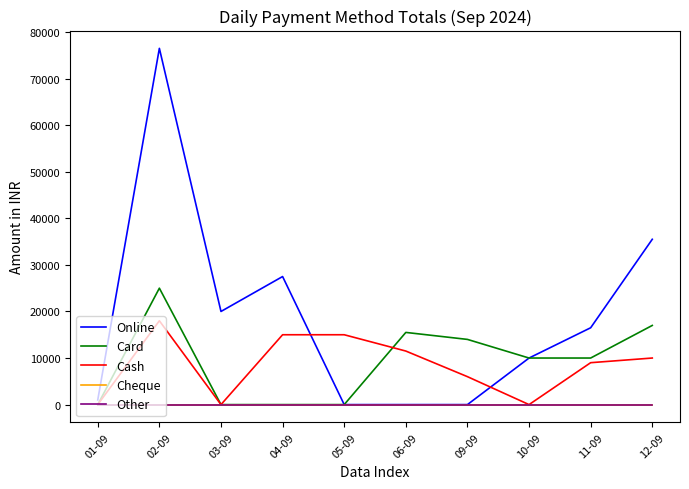

How many interior local peaks does the Online series have?

2